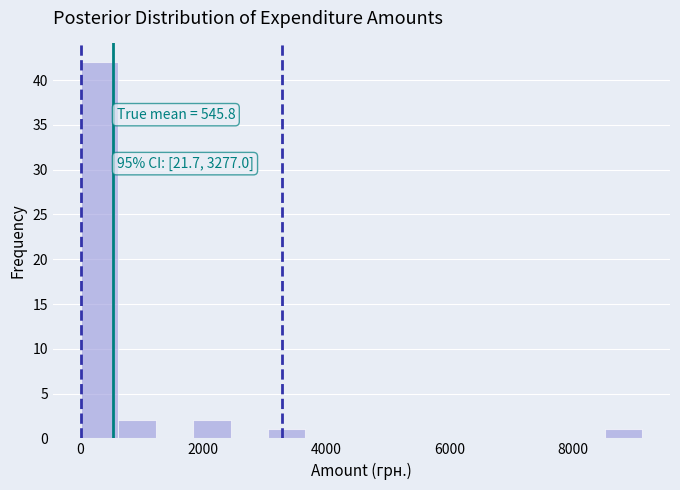

Around what value on the x-axis is the tallest bar? Give the approximate position of its centre, as read against the axis.

400